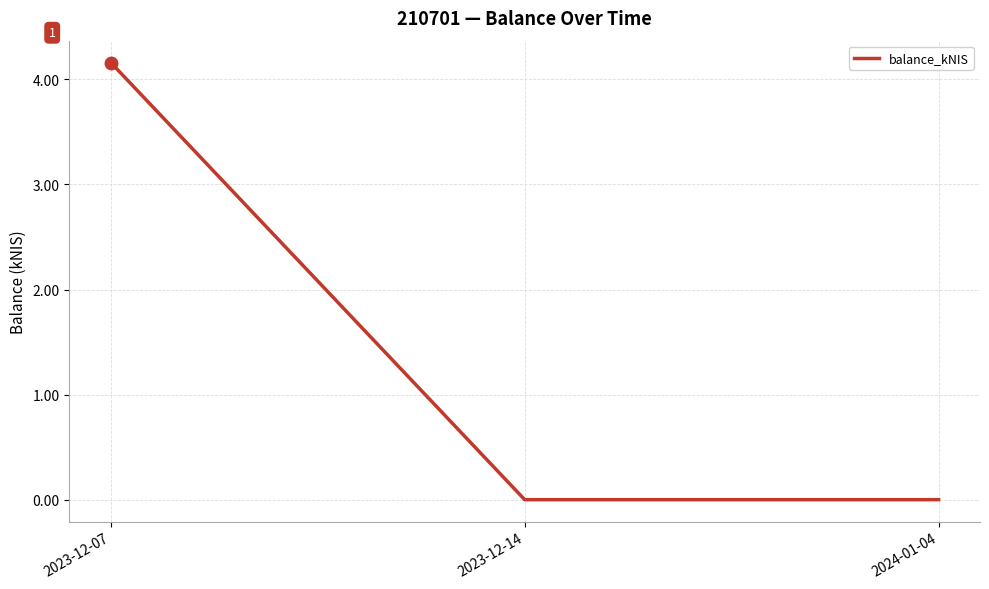

The chart shows a value of 0.0 at 2024-01-04. True or false?

True